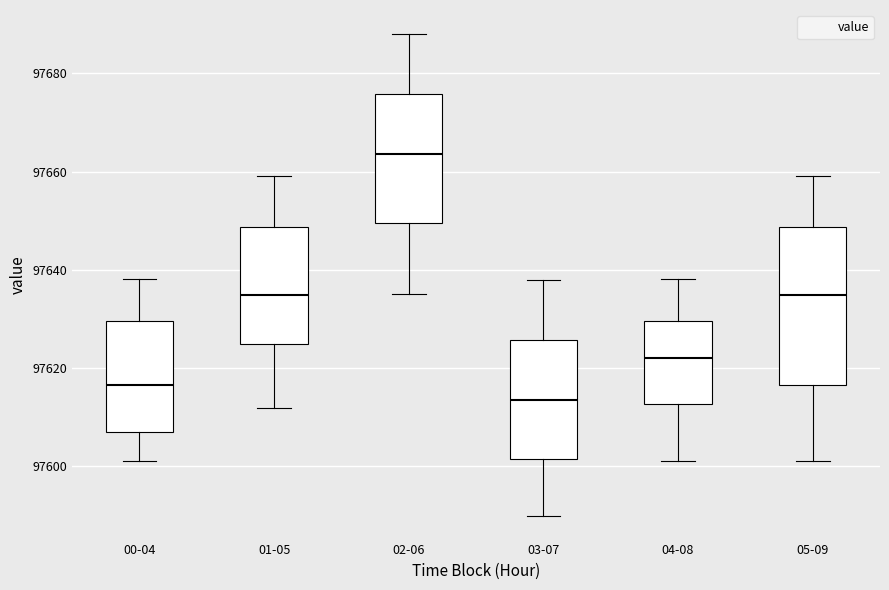

Reading left to right, read every box against the y-axis: the position of its median line, the range the box covers, and the ends of its whiskers. The values are not printed on the chart, so give them approximately, as read against the axis.

00-04: median 97616, box 97608 to 97630, whiskers 97602 to 97638
01-05: median 97634, box 97624 to 97648, whiskers 97612 to 97660
02-06: median 97664, box 97650 to 97676, whiskers 97636 to 97688
03-07: median 97614, box 97602 to 97626, whiskers 97590 to 97638
04-08: median 97622, box 97612 to 97630, whiskers 97602 to 97638
05-09: median 97634, box 97616 to 97648, whiskers 97602 to 97660